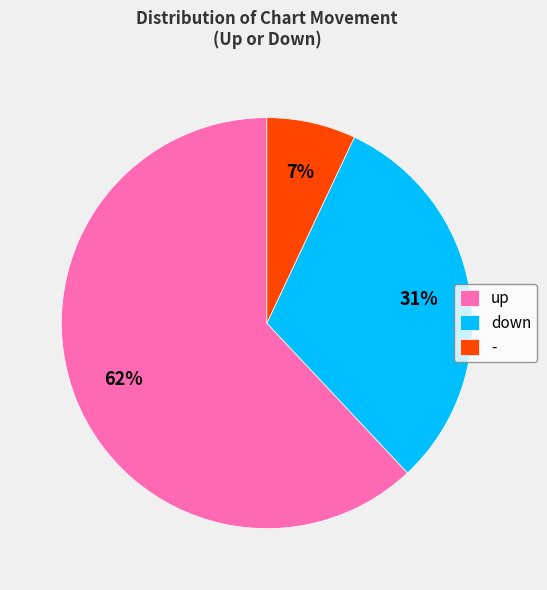

Which slice is the largest?

up